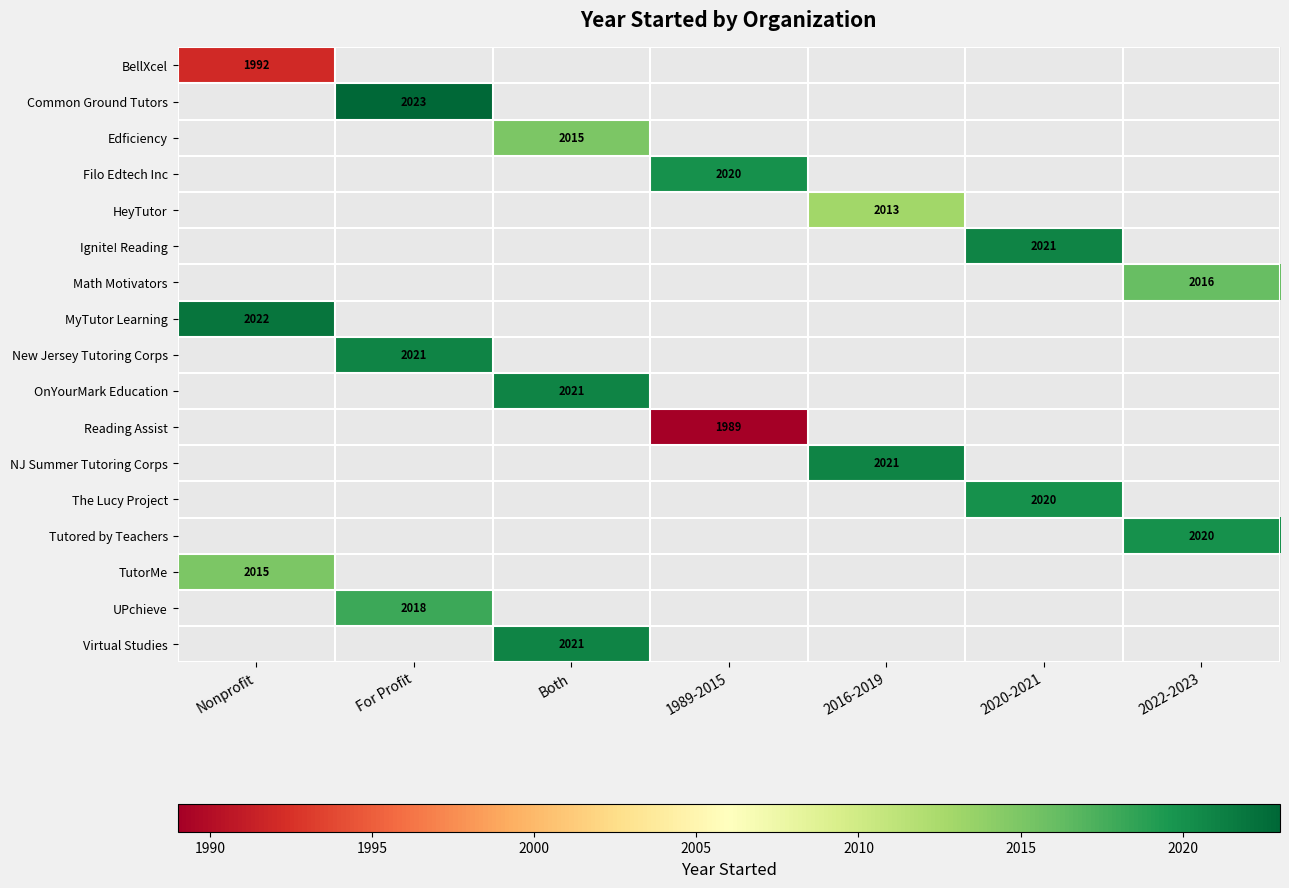

The NJ Summer Tutoring Corps series shows 773 at 2016-2019. True or false?

False